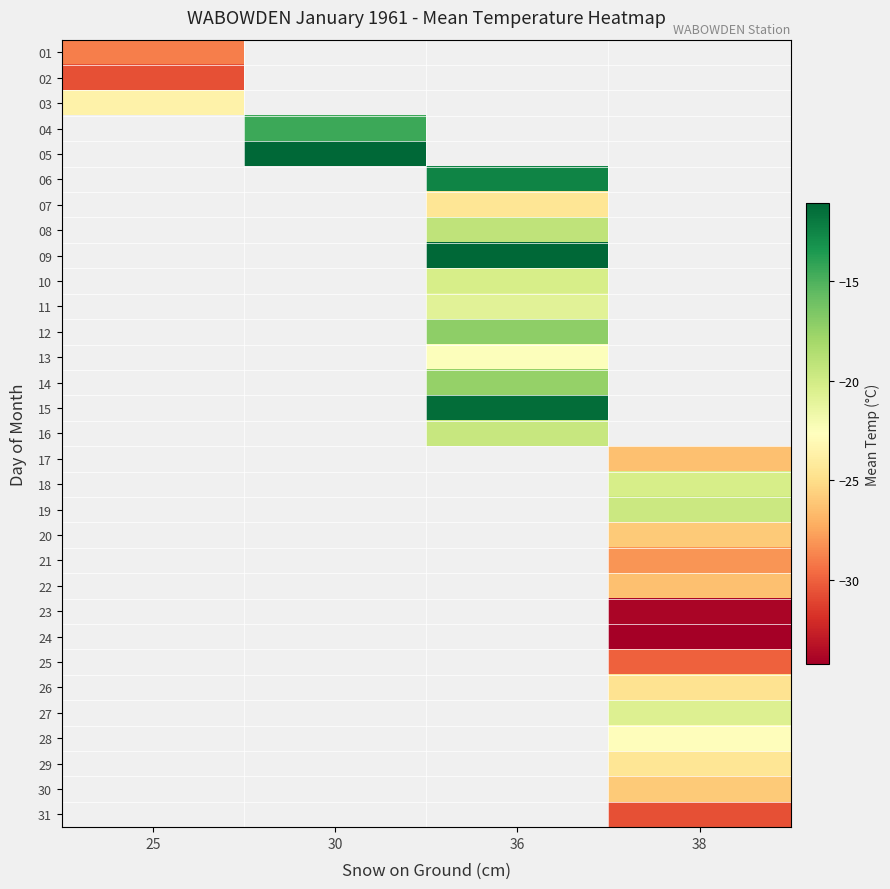

At which category does the chart reach its minimum across all series?

38